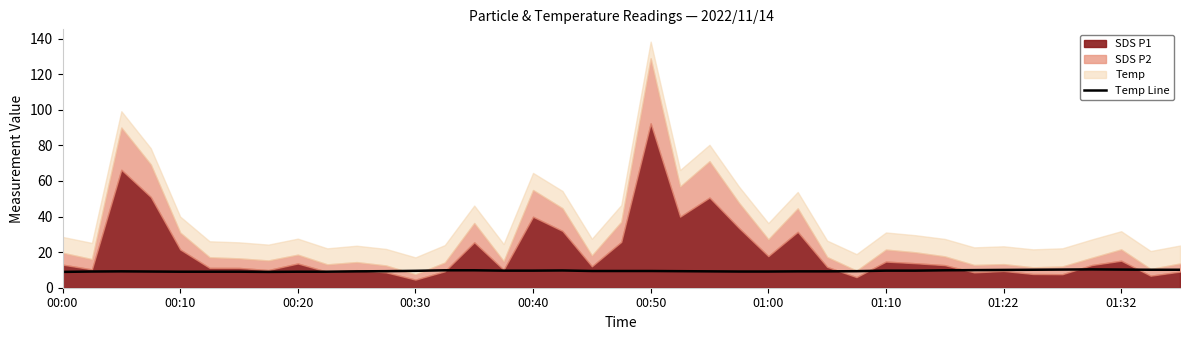

What is the minimum value for Temp Line?

8.9